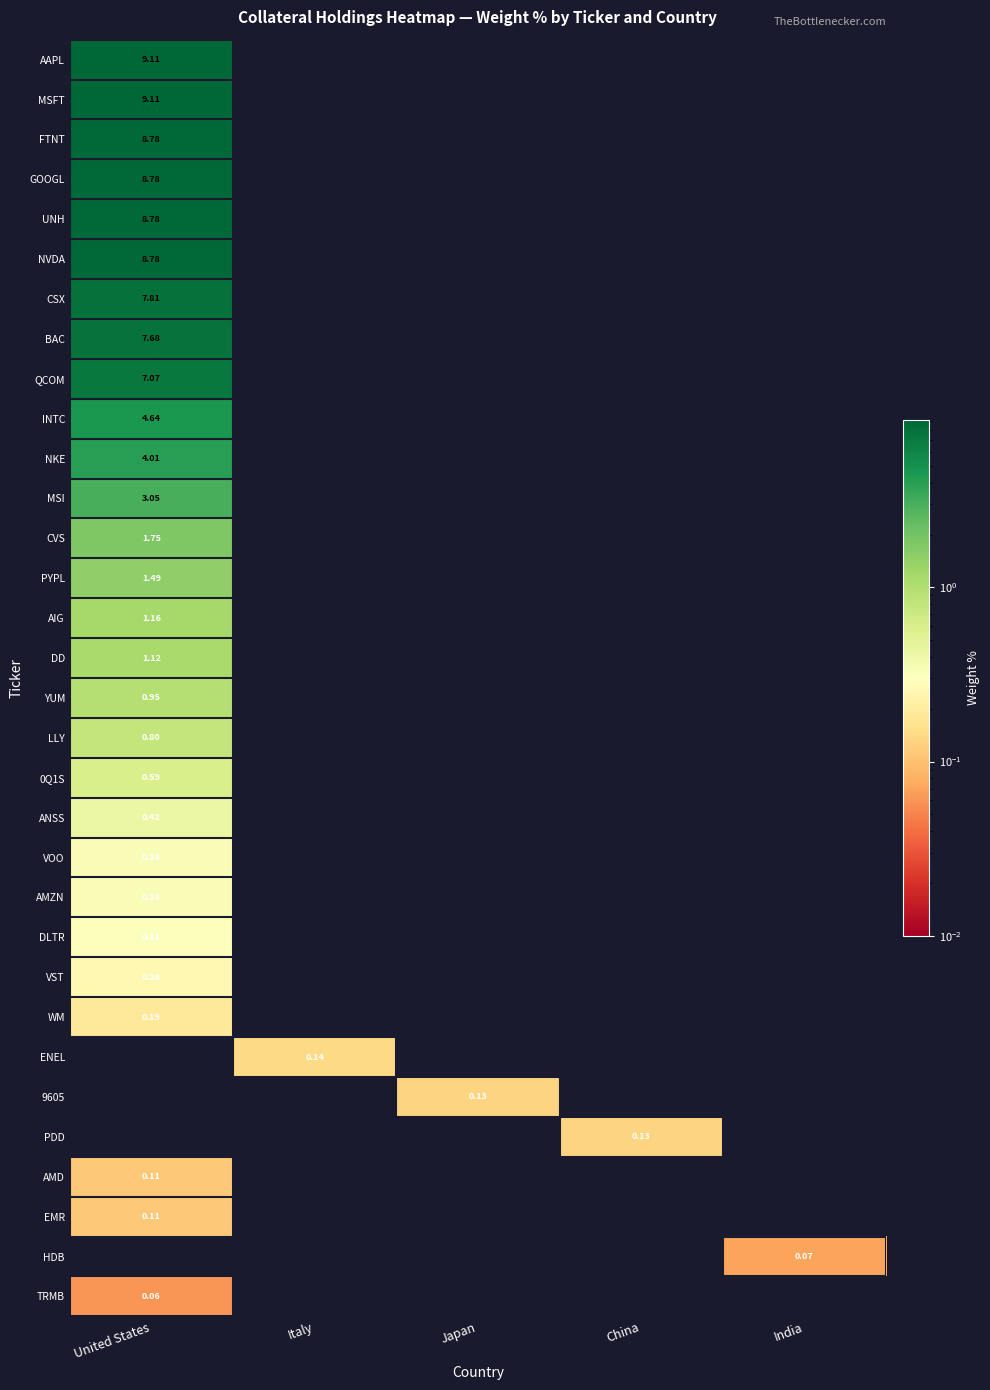

The value of AIG at Japan is -0.7. True or false?

False